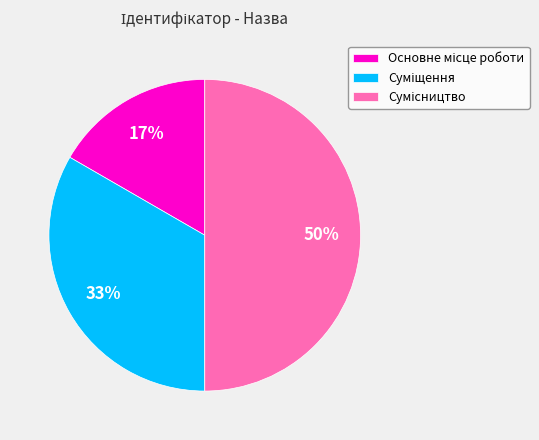

To the nearest percent, what is the average slice percentage?

33%